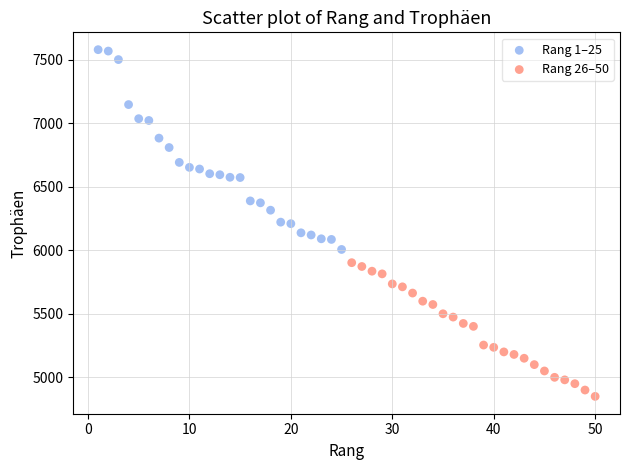

Which series reaches the minimum Y coordinate?

Rang 26–50